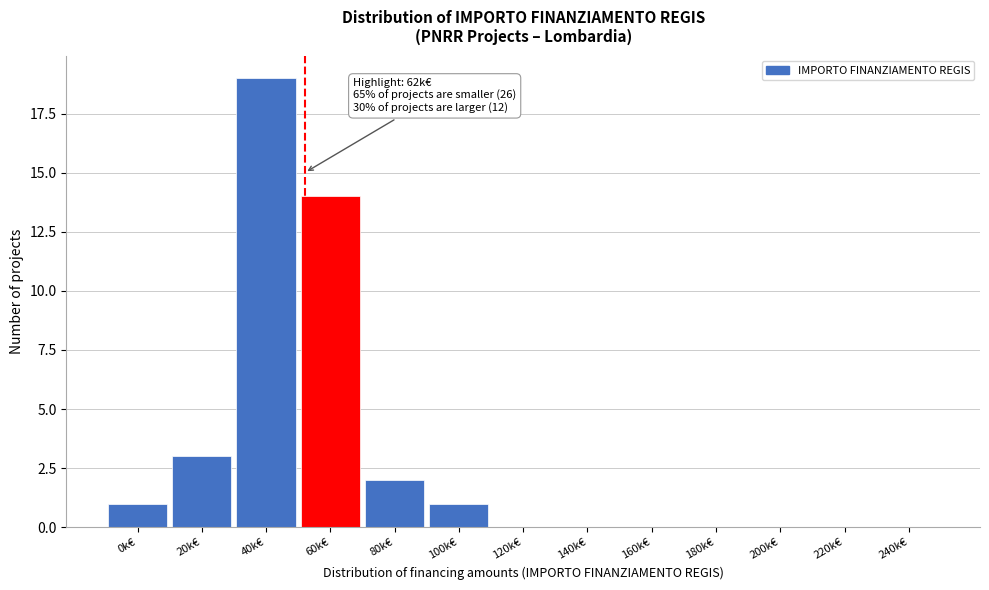

Reading left to right, transcribe all the data shown in this chart.

0k€=1	20k€=3	40k€=19	60k€=14	80k€=2	100k€=1	120k€=0	140k€=0	160k€=0	180k€=0	200k€=0	220k€=0	240k€=0